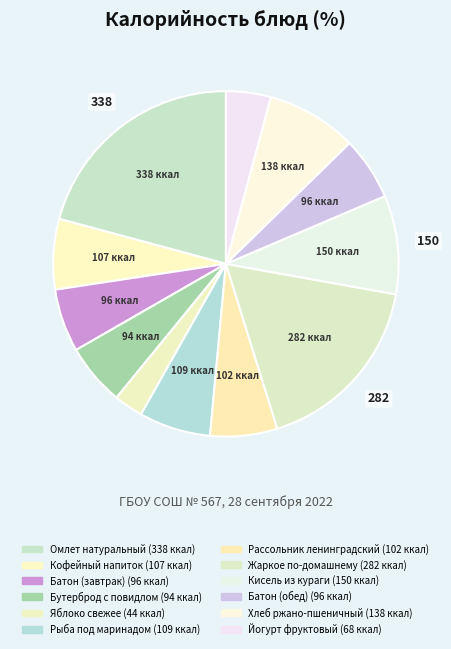

How many slices are in this pie chart?

12